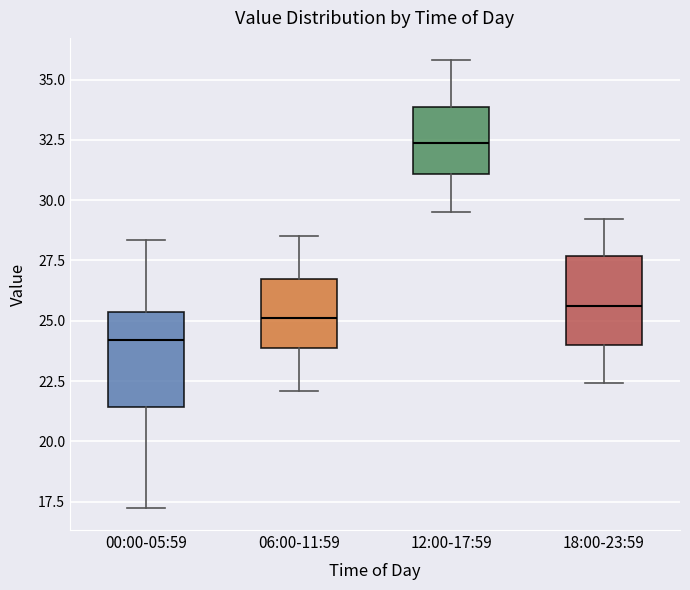

Reading left to right, read every box against the y-axis: the position of its median line, the range the box covers, and the ends of its whiskers. The values are not printed on the chart, so give them approximately, as read against the axis.

00:00-05:59: median 24.0, box 21.5 to 25.5, whiskers 17.5 to 28.5
06:00-11:59: median 25.0, box 24.0 to 26.5, whiskers 22.0 to 28.5
12:00-17:59: median 32.5, box 31.0 to 34.0, whiskers 29.5 to 36.0
18:00-23:59: median 25.5, box 24.0 to 27.5, whiskers 22.5 to 29.0